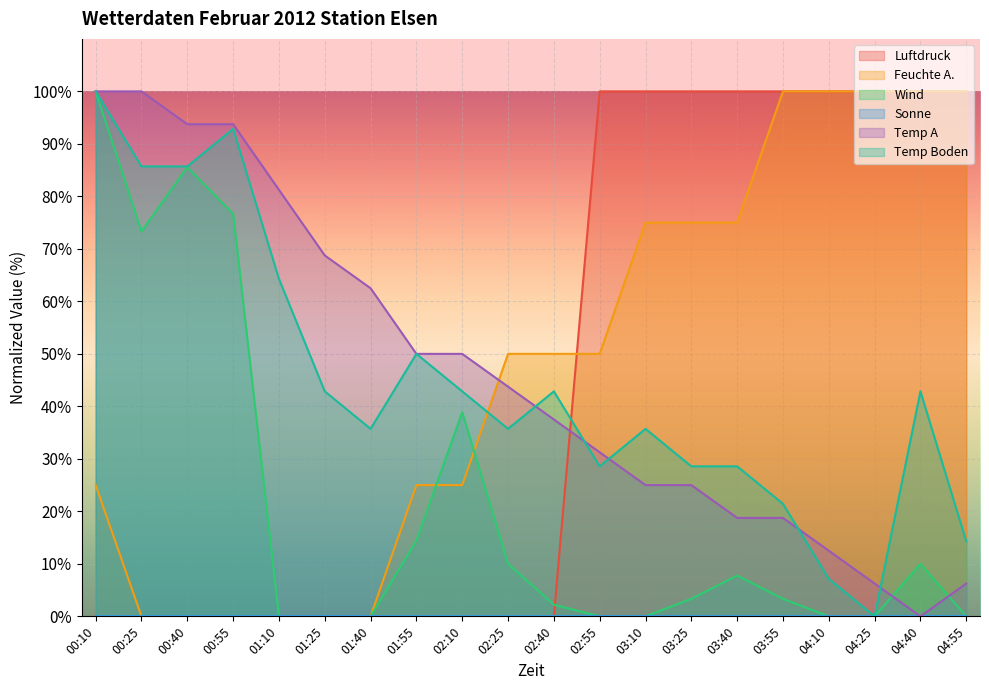

What is the sum of all Wind values?

425.6